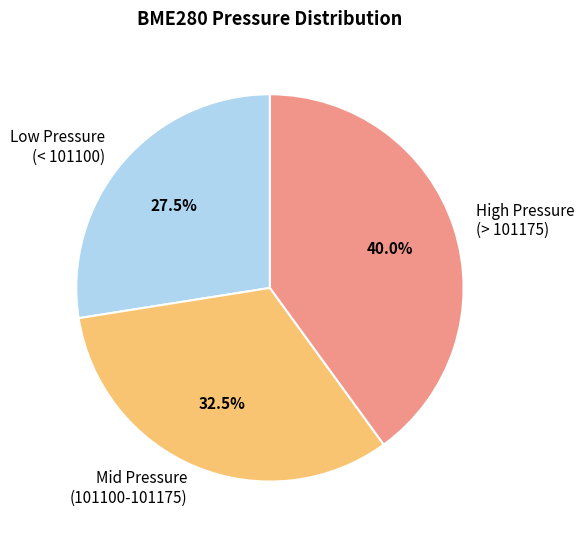

Which category has the smallest portion of the pie?

Low Pressure (< 101100)